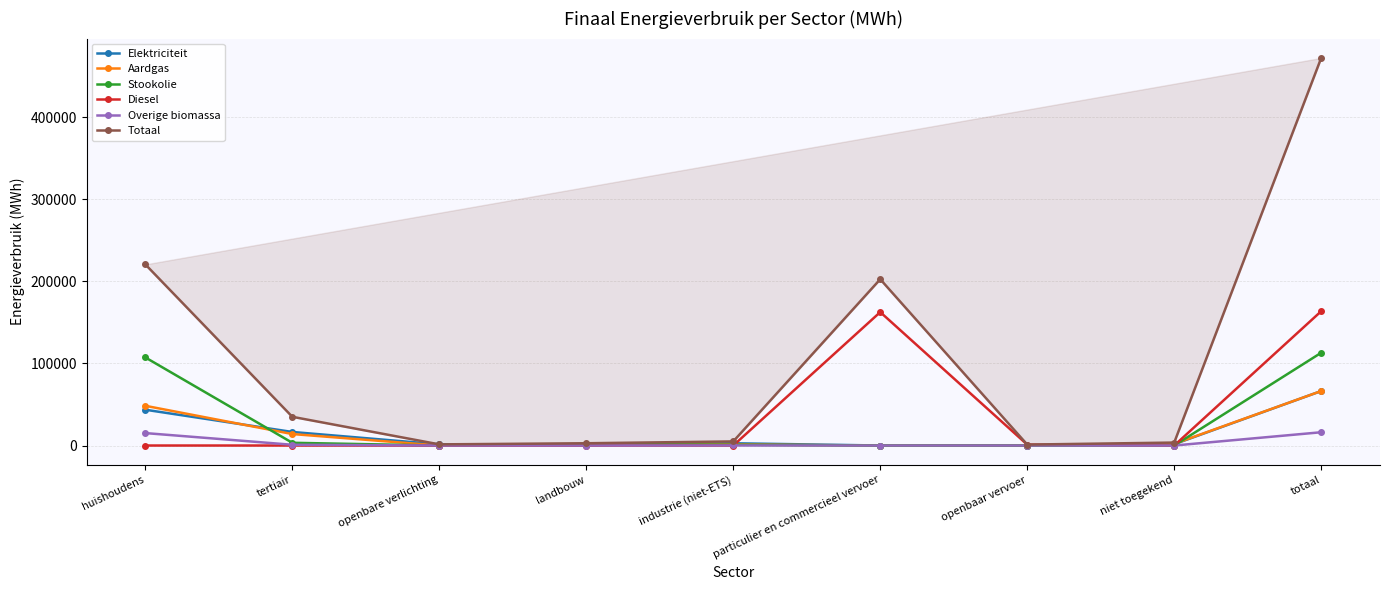

What is the spread (max minus min) of values at openbaar vervoer?

1134.9